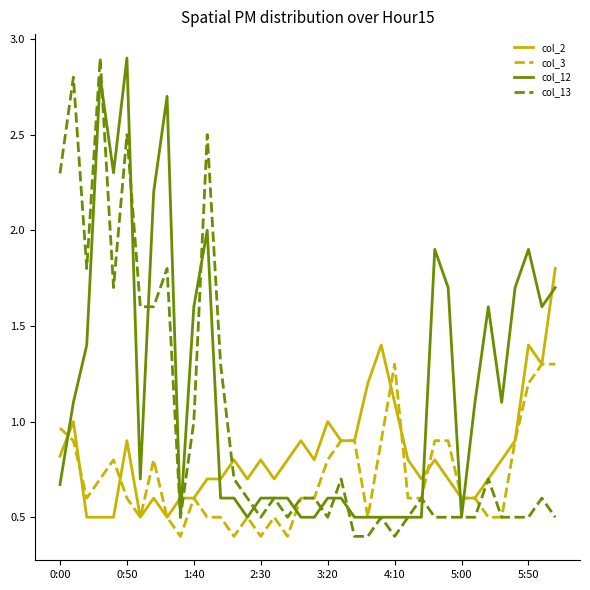

What is the greatest value displayed?

2.9